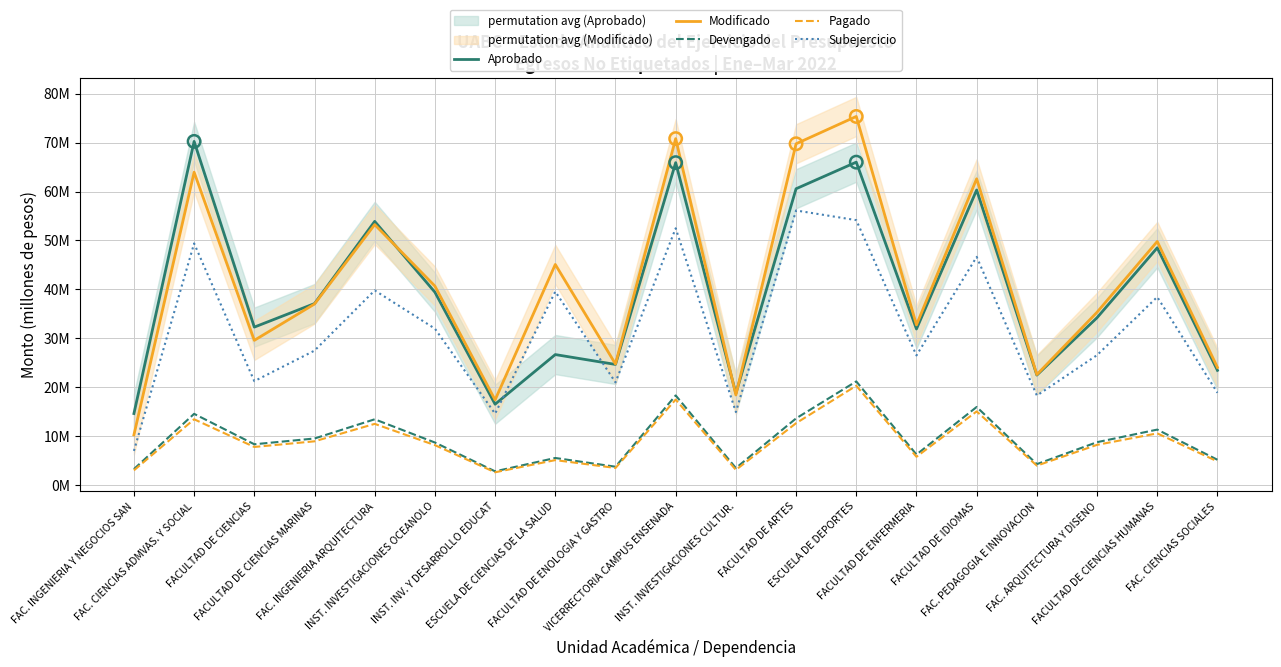

Which series contains the lowest Y value?

Pagado